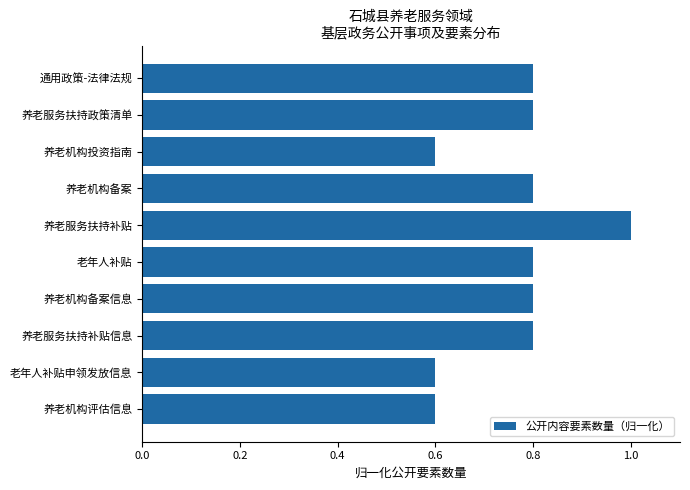

What position from the top is 老年人补贴?

6